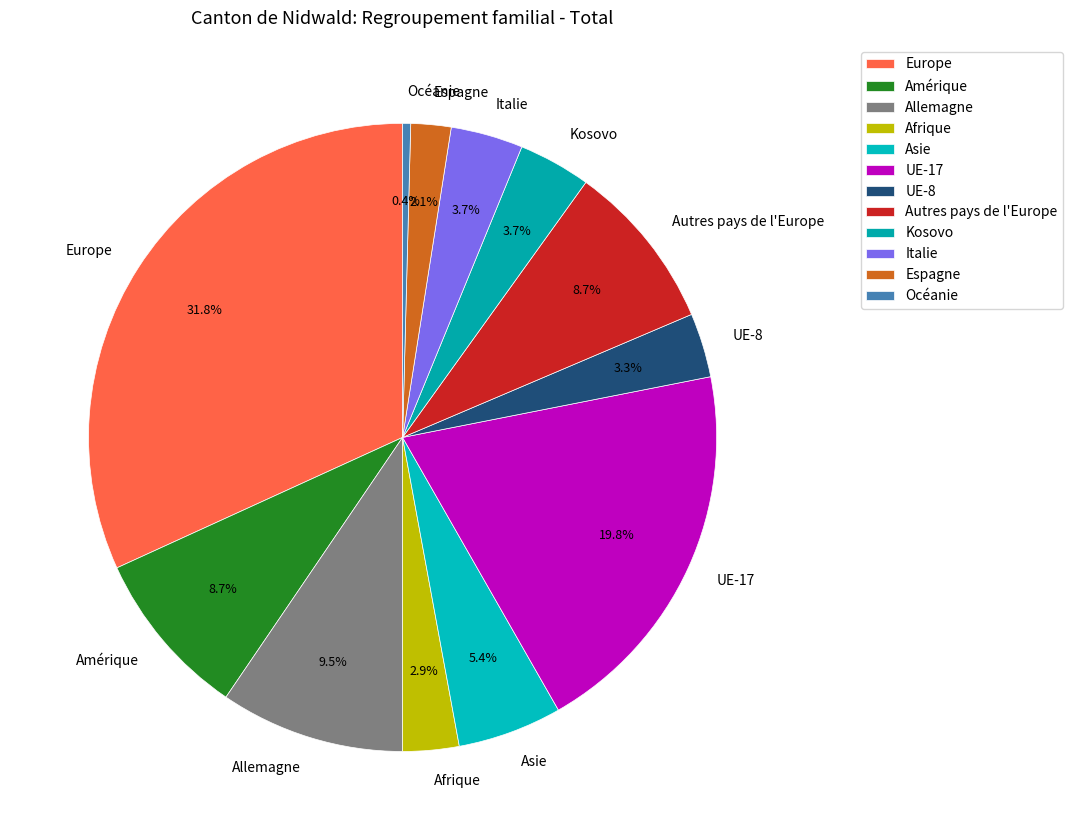

Is it true that Afrique is 3% of the pie?

True